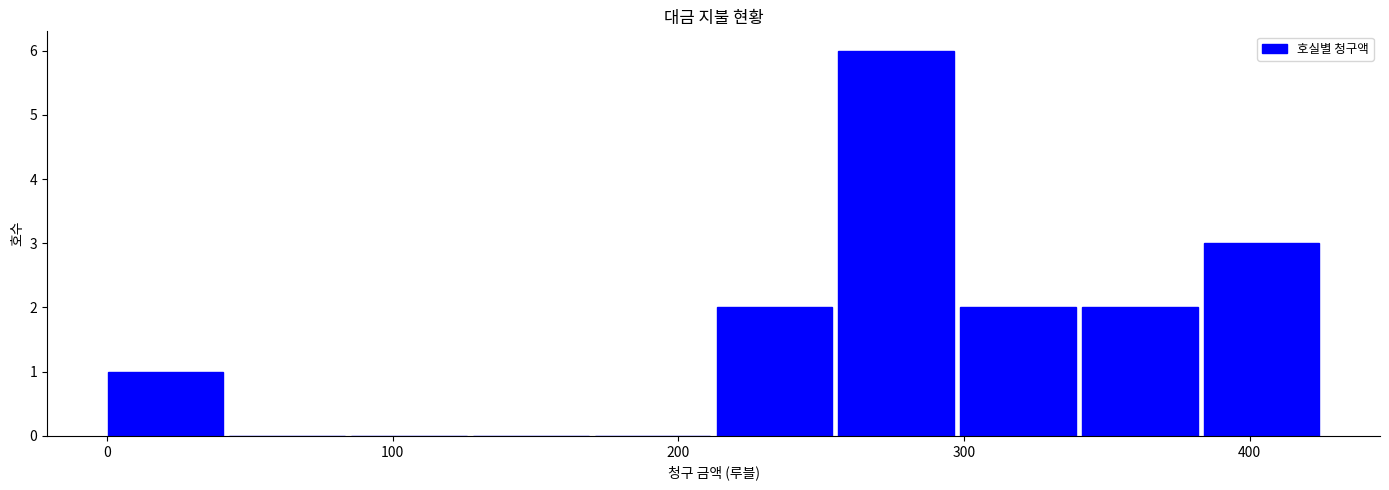

Reading left to right, transcribe this chart: for each bar, give the range it covers on the x-axis and its height. Neither the bar edges nor the heights are printed on the chart, so give them approximately, as read against the axes.

0 to 40: 1
40 to 90: 0
90 to 130: 0
130 to 170: 0
170 to 210: 0
210 to 260: 2
260 to 300: 6
300 to 340: 2
340 to 380: 2
380 to 430: 3